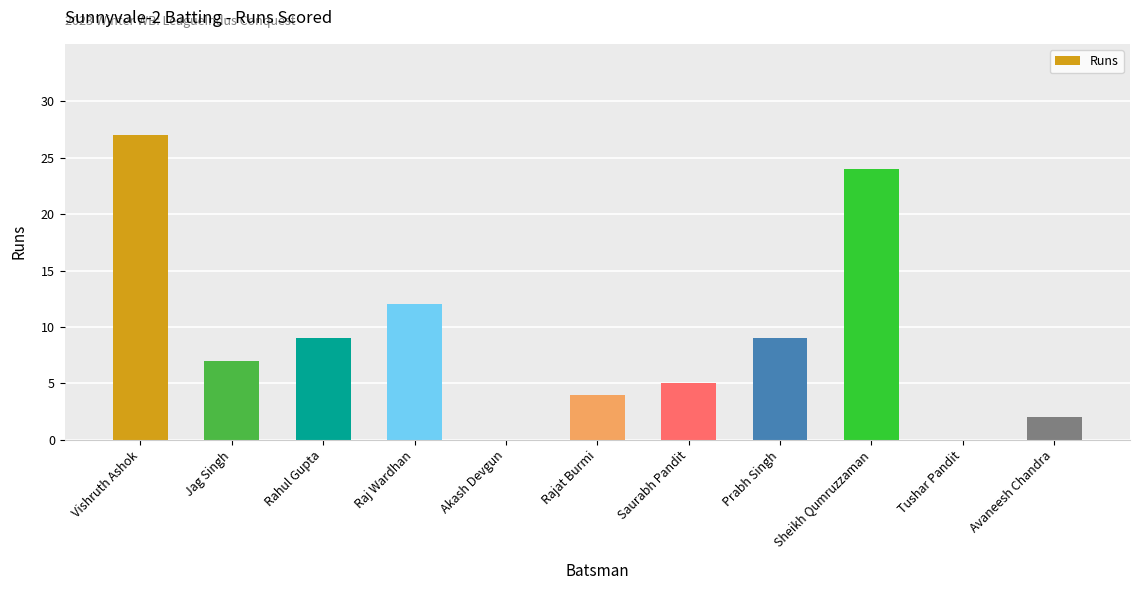

The chart shows a value of 6 at Rajat Burmi. True or false?

False